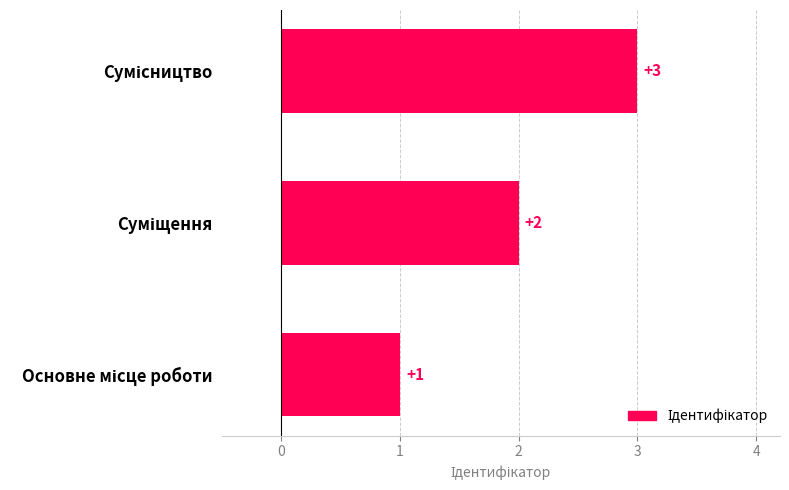

Does the chart contain stacked bars?

No